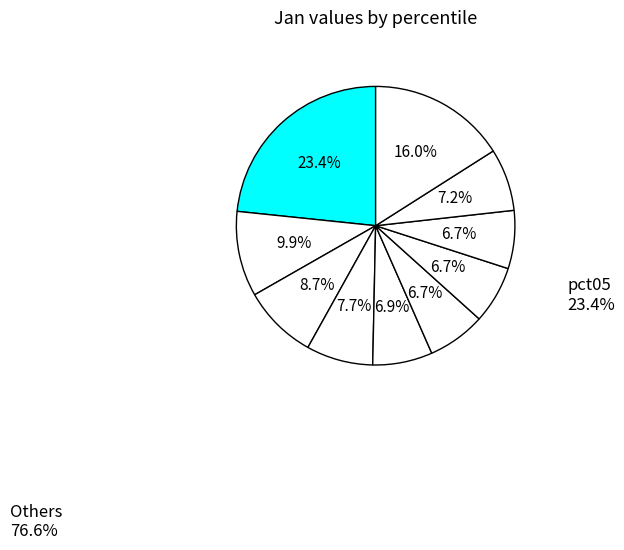

Count the number of slices in the pie.

10